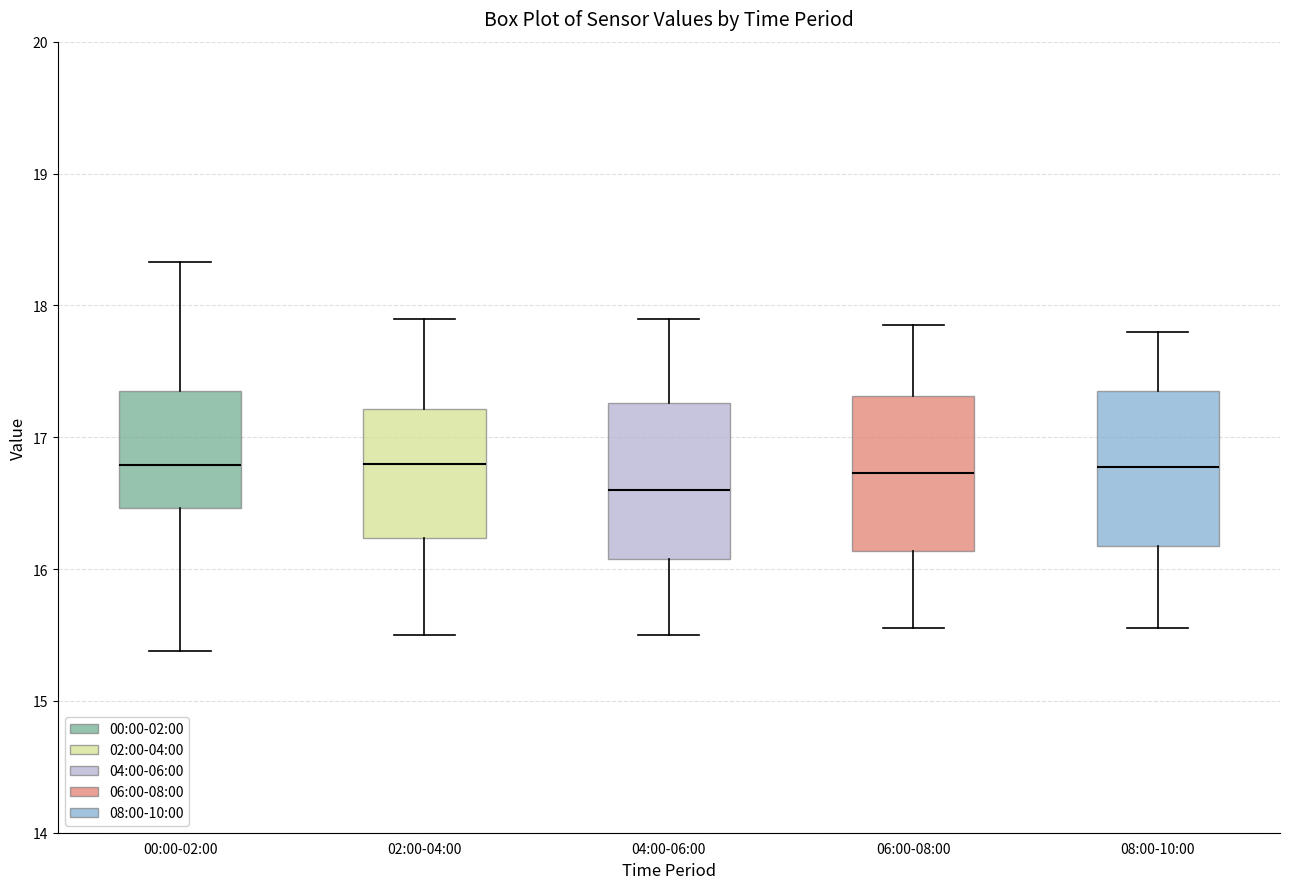

Reading left to right, read every box against the y-axis: the position of its median line, the range the box covers, and the ends of its whiskers. The values are not printed on the chart, so give them approximately, as read against the axis.

00:00-02:00: median 16.8, box 16.5 to 17.4, whiskers 15.4 to 18.3
02:00-04:00: median 16.8, box 16.2 to 17.2, whiskers 15.5 to 17.9
04:00-06:00: median 16.6, box 16.1 to 17.3, whiskers 15.5 to 17.9
06:00-08:00: median 16.7, box 16.1 to 17.3, whiskers 15.6 to 17.9
08:00-10:00: median 16.8, box 16.2 to 17.4, whiskers 15.6 to 17.8